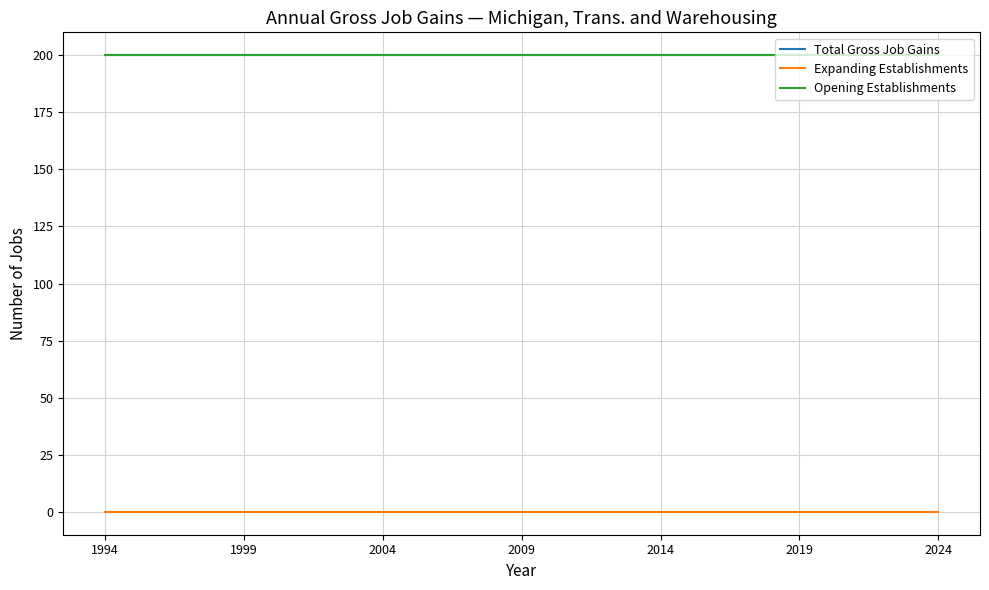

Where is Opening Establishments nearest to the value 200?

1994